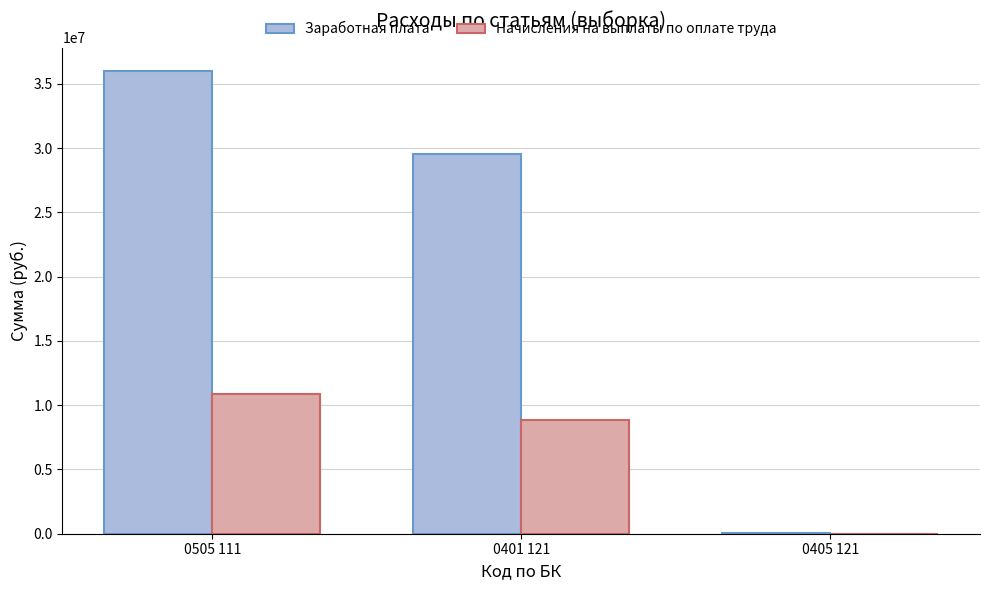

What value does the Заработная плата series have at 0401 121?

29504054.2